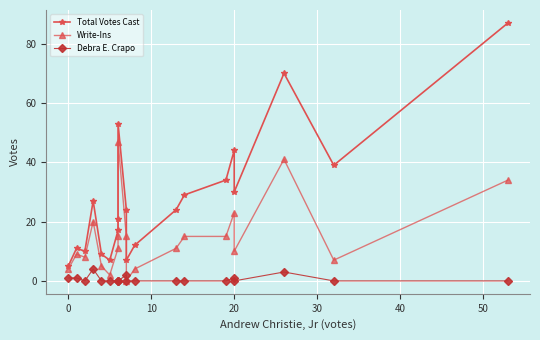

How many lines are shown in the chart?

3